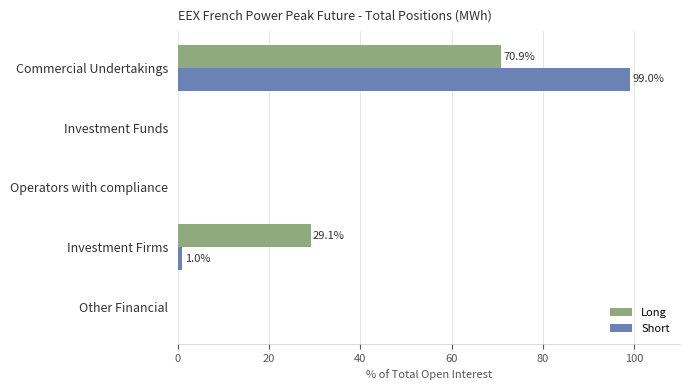

At which category is the sum across all series the highest?

Commercial Undertakings